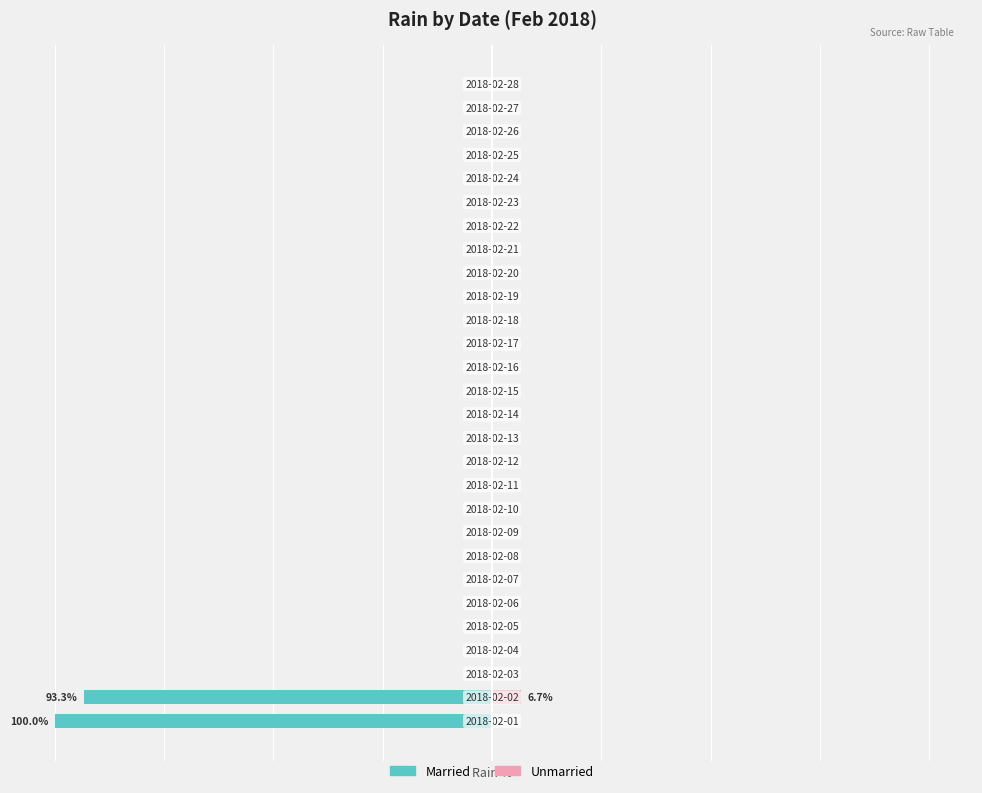

How many series are shown in this chart?

2